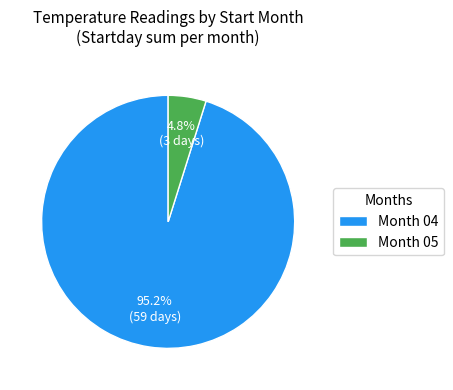

Combined, what portion of the pie is Month 04 and Month 05?

100.0%